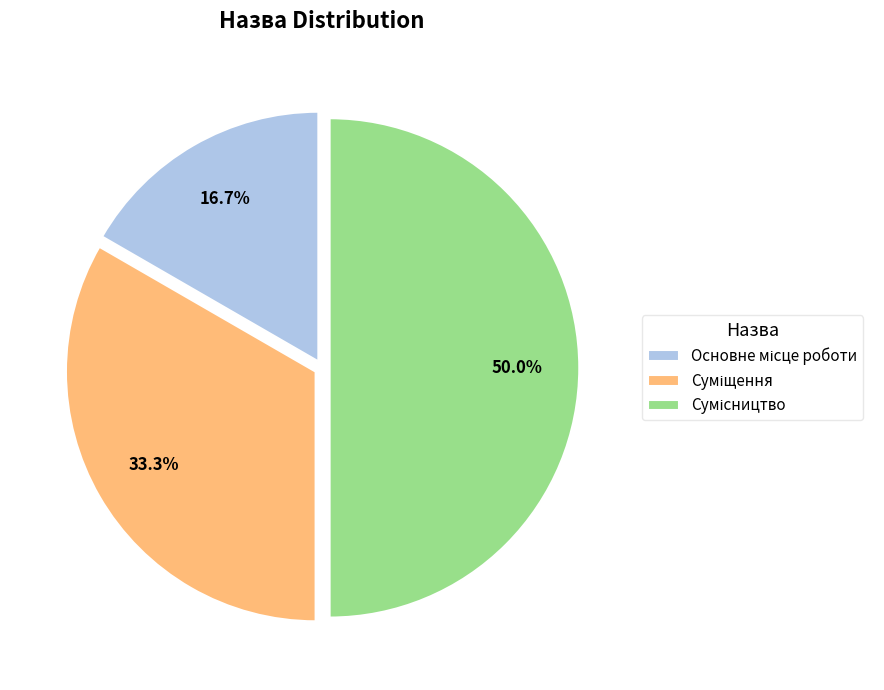

Which category has the biggest portion of the pie?

Сумісництво